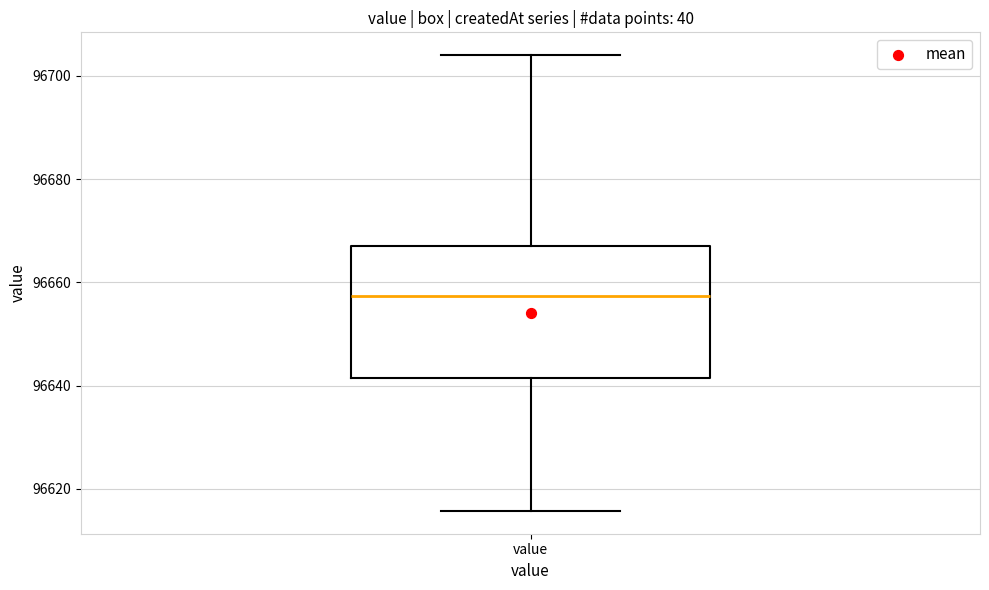

Where is the lower edge of the box for value on the y-axis? The values are not printed on the chart, so give them approximately, as read against the axis.

96642